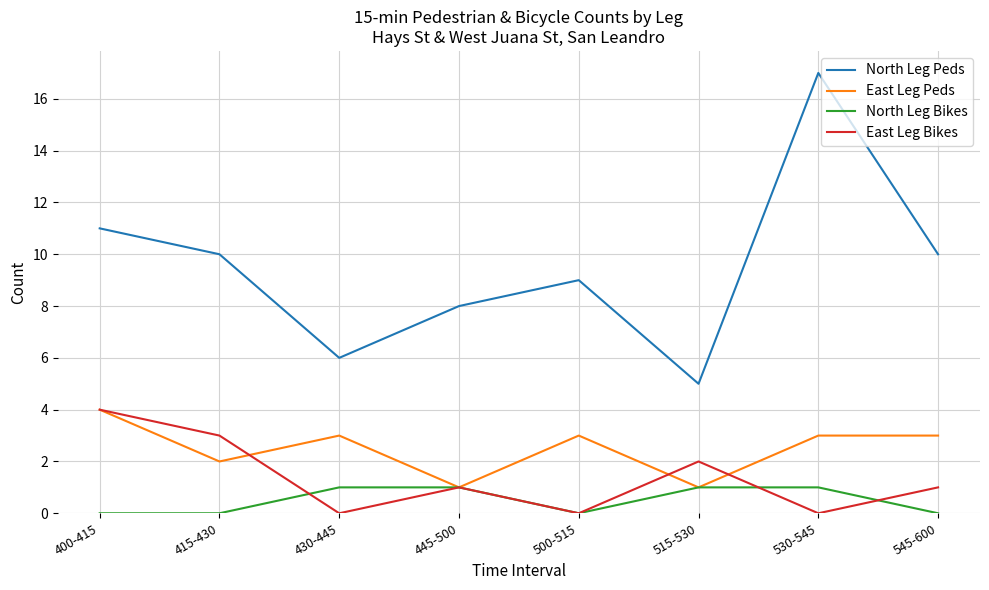

At which label is East Leg Peds closest to 2?

415-430